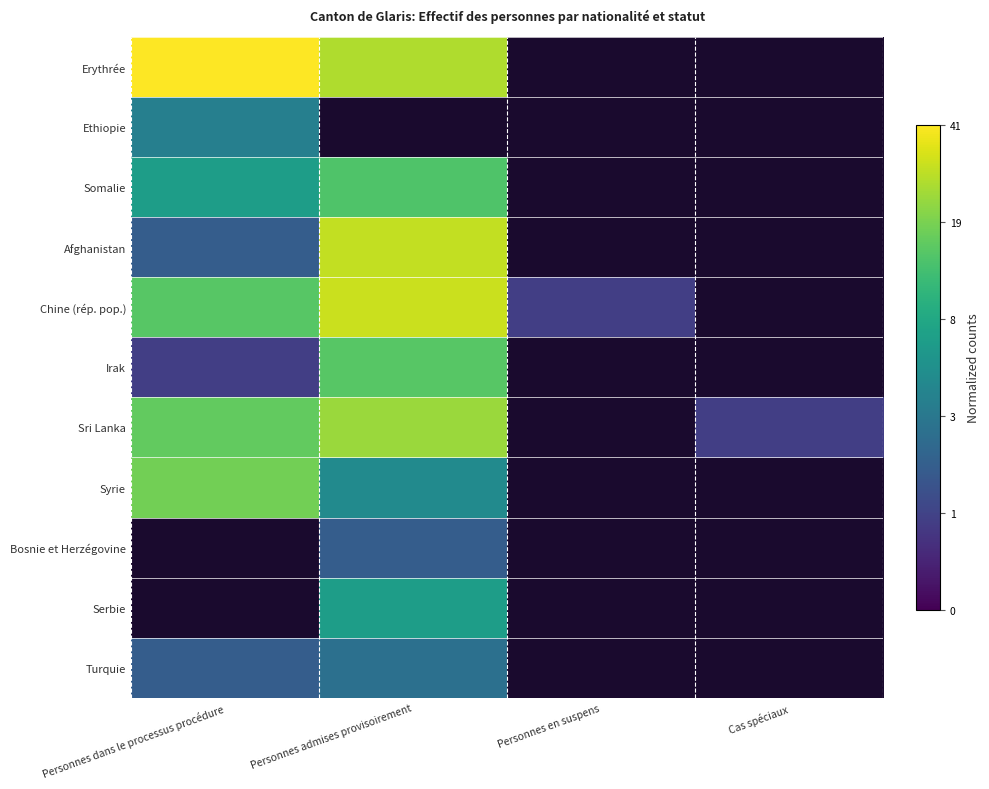

Rank the series by their maximum value, from lowest to highest.

Turquie, Ethiopie, Somalie, Irak, Syrie, Sri Lanka, Afghanistan, Chine (rép. pop.), Erythrée, Bosnie et Herzégovine, Serbie